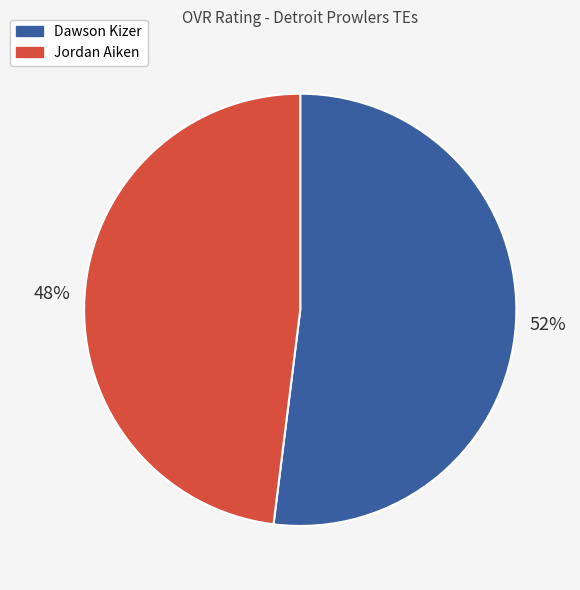

Combined, do Jordan Aiken and Dawson Kizer account for over 50%?

Yes